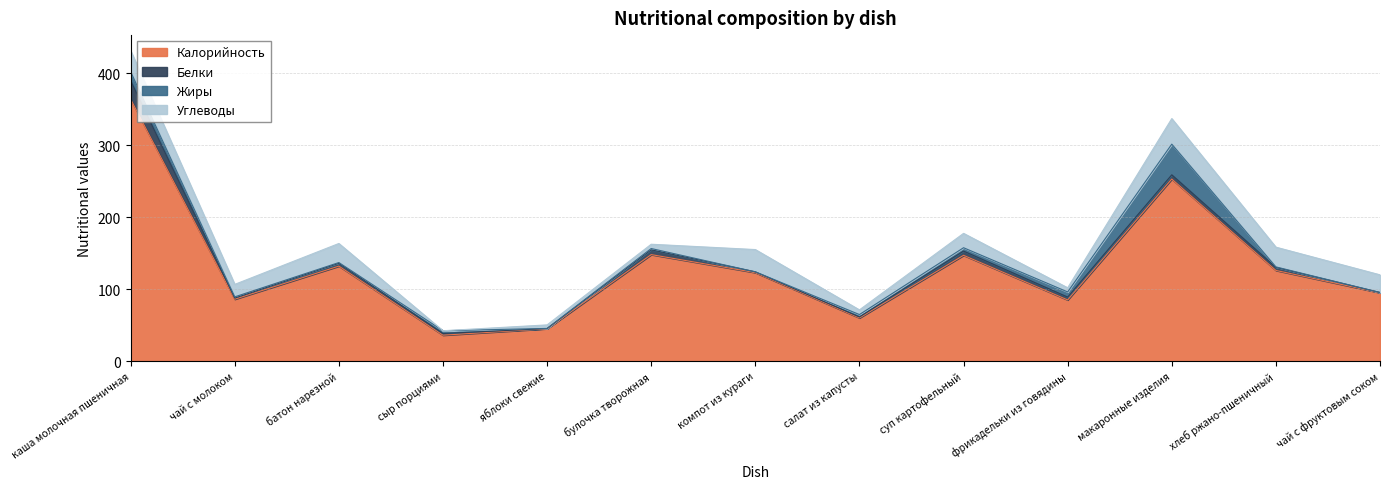

The value of Белки at батон нарезной is 5.6. True or false?

False